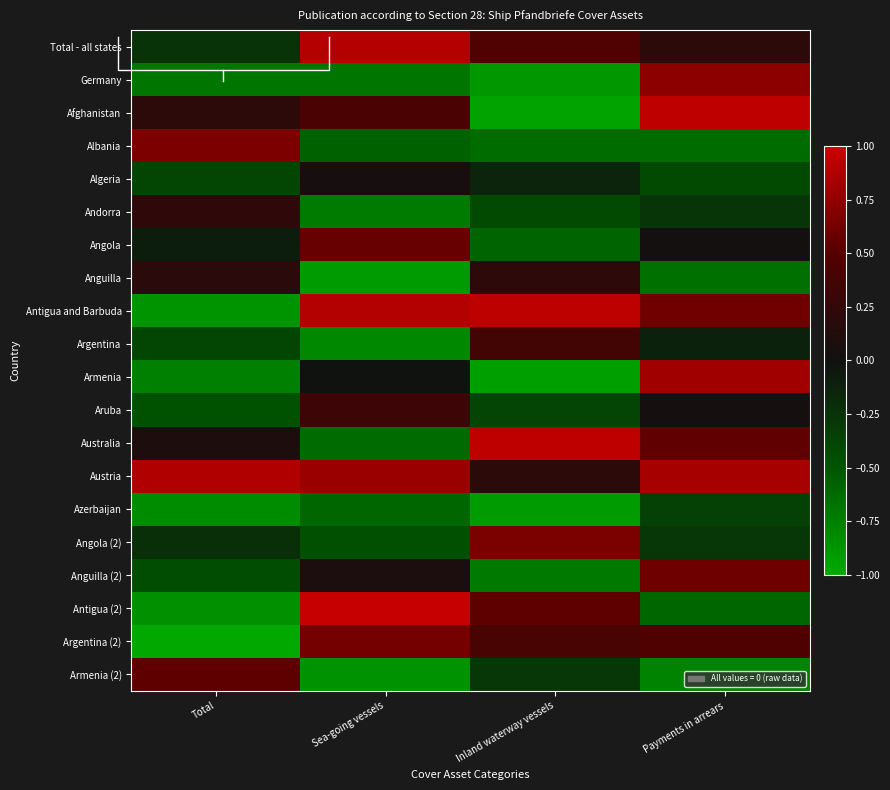

How many values in the Angola (2) series exceed 0?

1